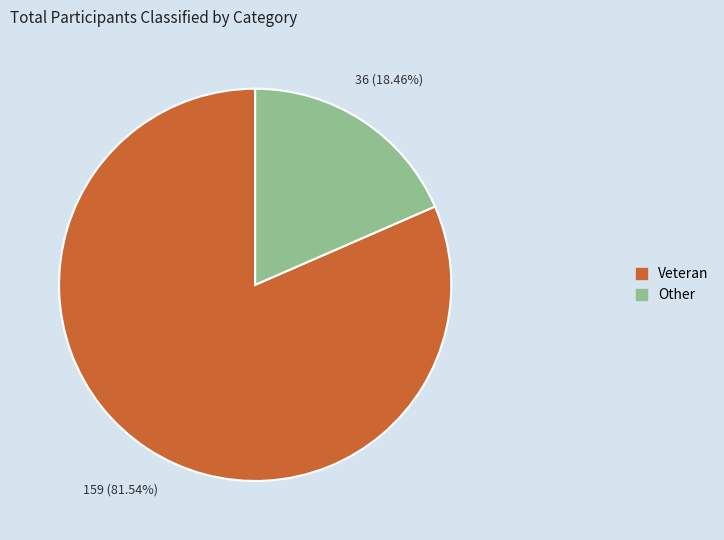

How much of the chart is everything except Veteran?

18.5%